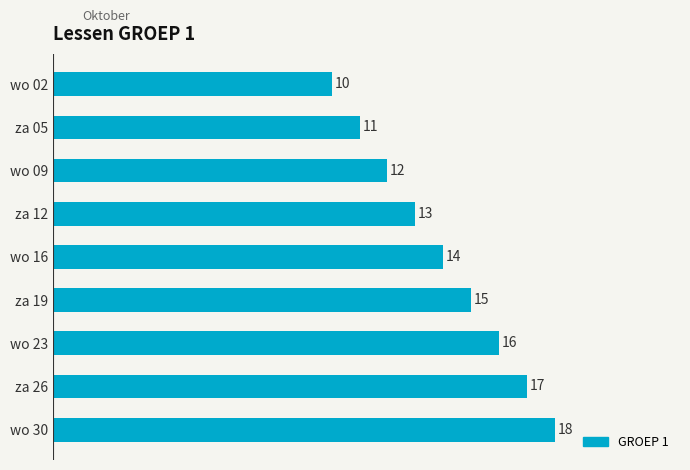

Is it true that the value at za 19 is 24?

False